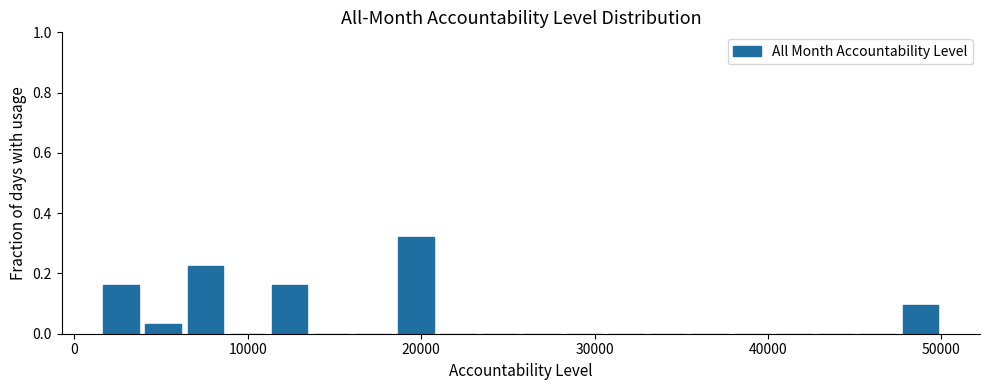

Read against the x-axis, roughly where is the centre of the tallest bar?

20000